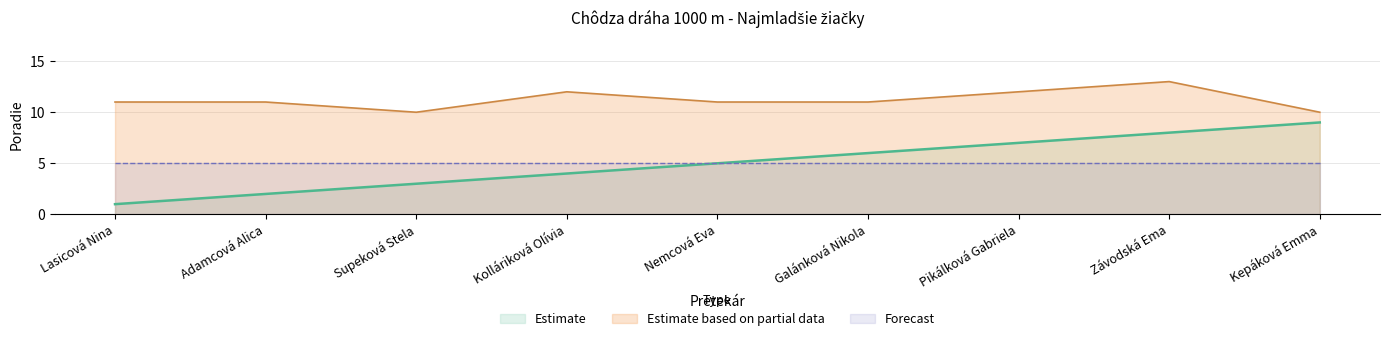

Read the Forecast value at Pikálková Gabriela.

5